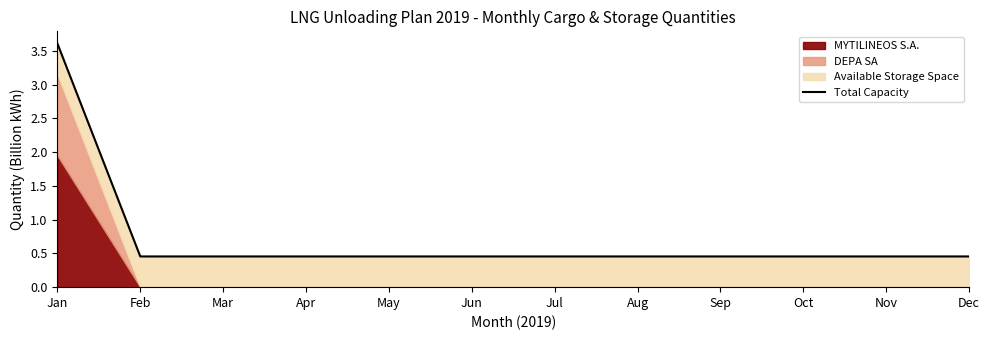

The value at Aug is 0.5. True or false?

True